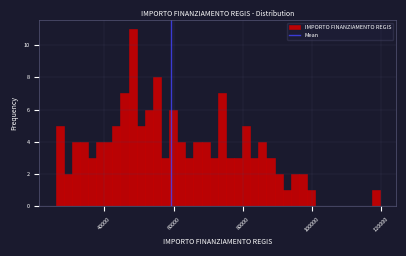

Around what value on the x-axis is the tallest bar? Give the approximate position of its centre, as read against the axis.

48000